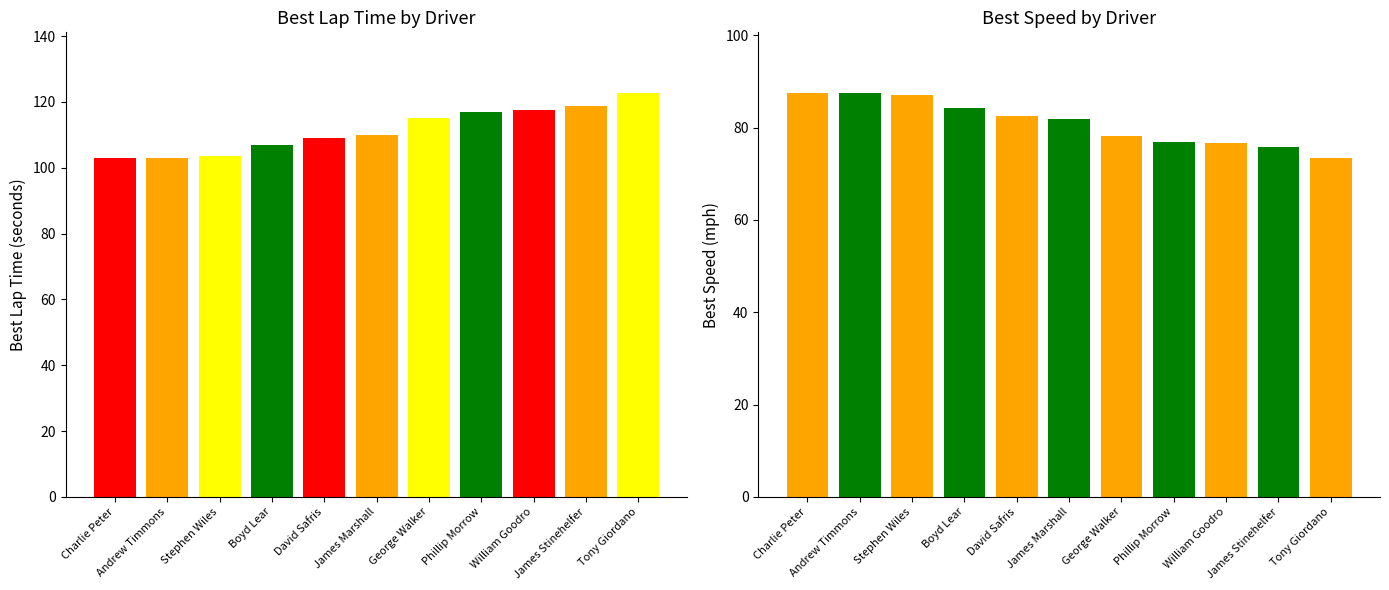

Reading left to right, transcribe all the data shown in this chart.

Best Lap Time: Charlie Peter=102.8	Andrew Timmons=102.9	Stephen Wiles=103.5	Boyd Lear=106.8	David Safris=109.1	James Marshall=109.8	George Walker=115.1	Phillip Morrow=116.9	William Goodro=117.5	James Stinehelfer=118.8	Tony Giordano=122.7
Best Speed: Charlie Peter=87.5	Andrew Timmons=87.4	Stephen Wiles=87.0	Boyd Lear=84.2	David Safris=82.5	James Marshall=81.9	George Walker=78.2	Phillip Morrow=77.0	William Goodro=76.6	James Stinehelfer=75.7	Tony Giordano=73.3